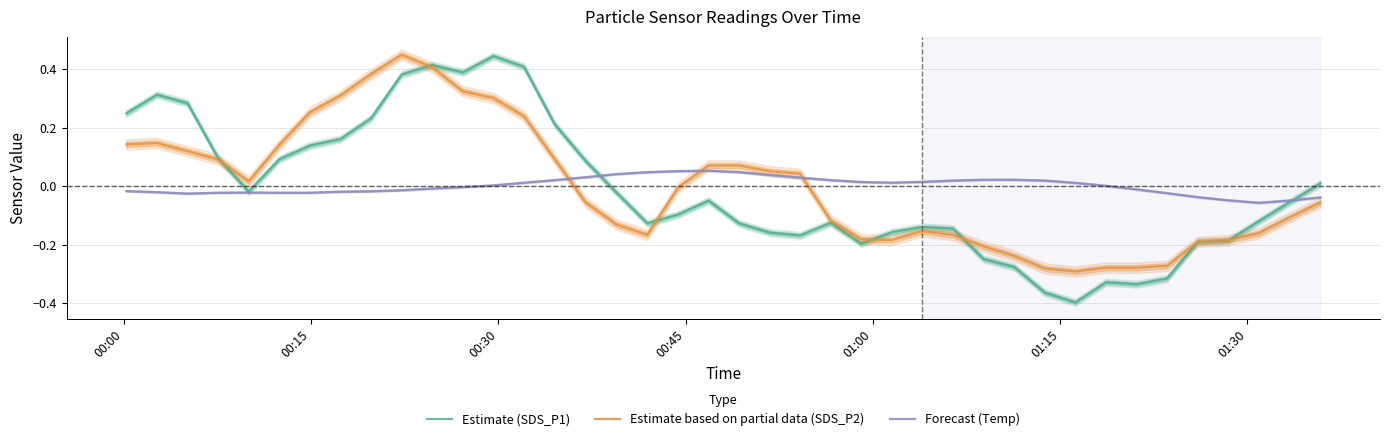

How many values in Estimate (SDS_P1) are above zero?

16